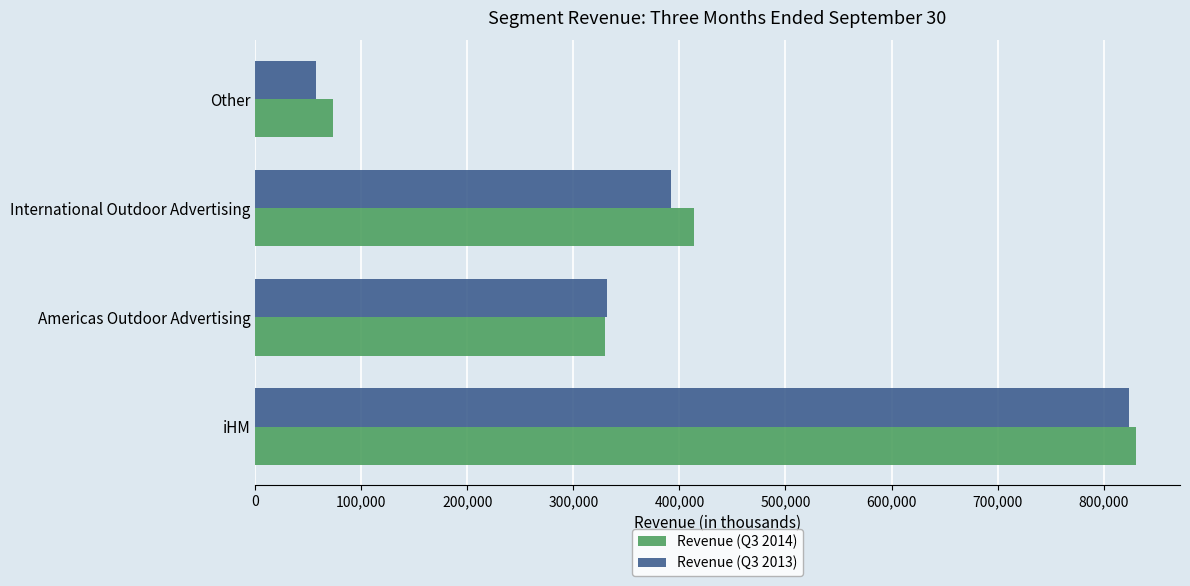

What is the total value across all series at Other?

131172